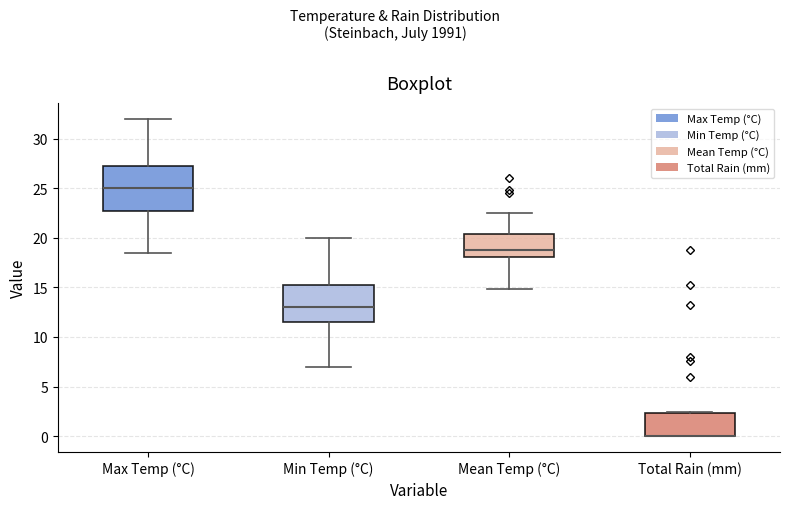

Reading left to right, transcribe this box plot: for each box, give where its median line is, the range the box spans, and where its two whiskers end, as read against the y-axis. The values are not printed on the chart, so give them approximately, as read against the axis.

Max Temp (°C): median 25.0, box 23.0 to 27.5, whiskers 18.5 to 32.0
Min Temp (°C): median 13.0, box 11.5 to 15.5, whiskers 7.0 to 20.0
Mean Temp (°C): median 19.0, box 18.0 to 20.5, whiskers 15.0 to 22.5
Total Rain (mm): median 0.0 (drawn on the box's lower edge), box 0.0 to 2.5, whiskers 0.0 to 2.5